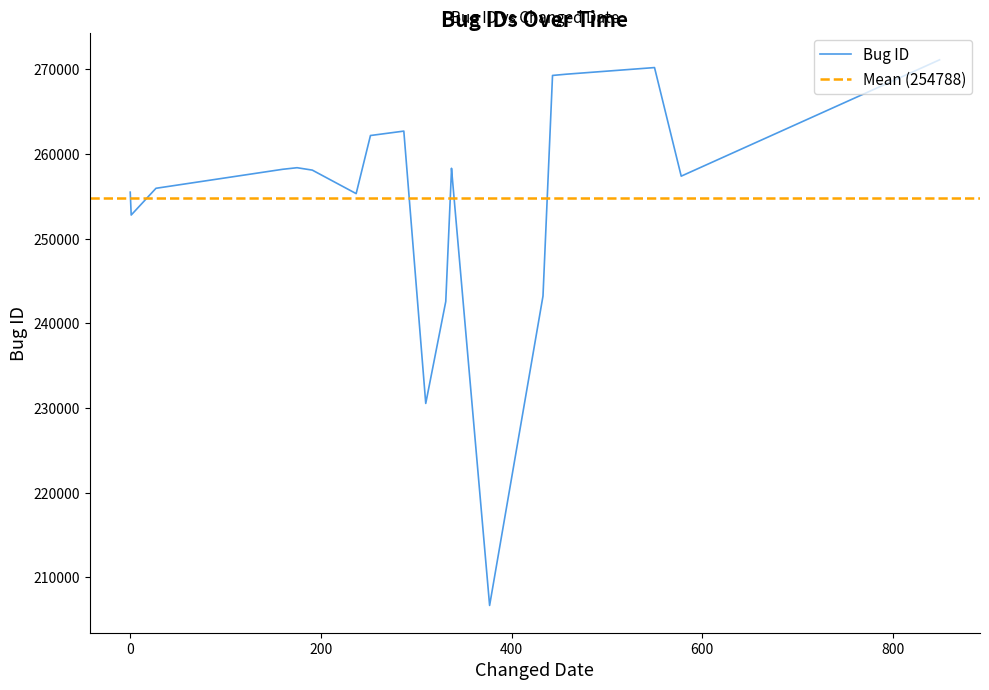

Rank the categories by value from lowest to highest.

2016-10-03, 2016-07-28, 2016-08-18, 2016-11-28, 2015-09-23, 2016-05-16, 2015-09-22, 2015-10-19, 2017-04-22, 2016-03-31, 2016-08-24, 2016-02-29, 2016-08-24, 2016-03-15, 2016-05-31, 2016-07-05, 2016-12-08, 2016-12-23, 2017-03-25, 2018-01-18